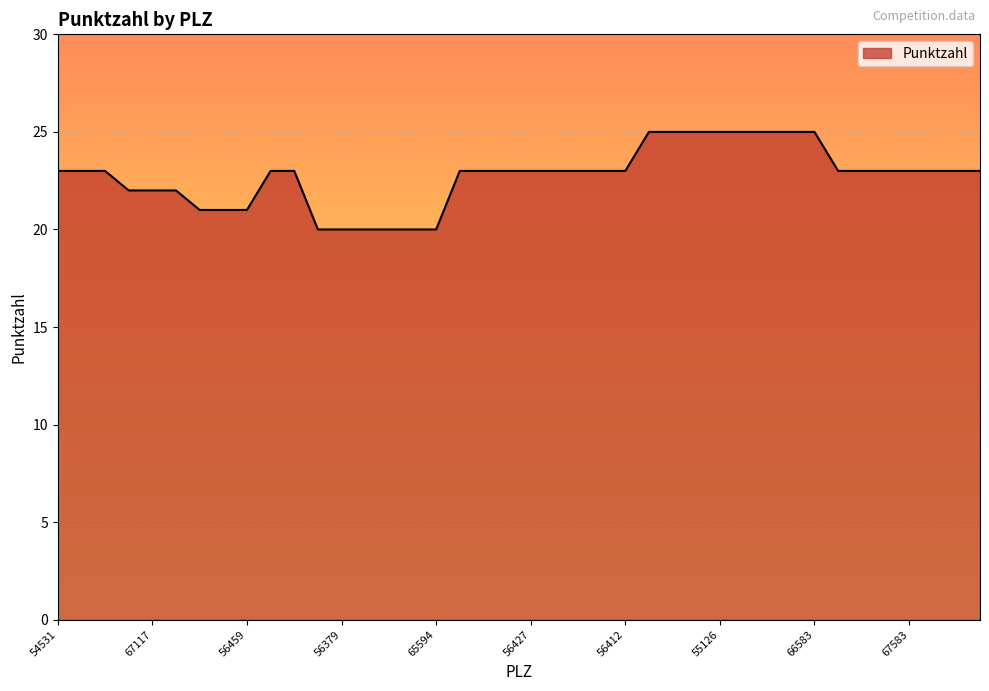

What is the smallest value displayed?

20